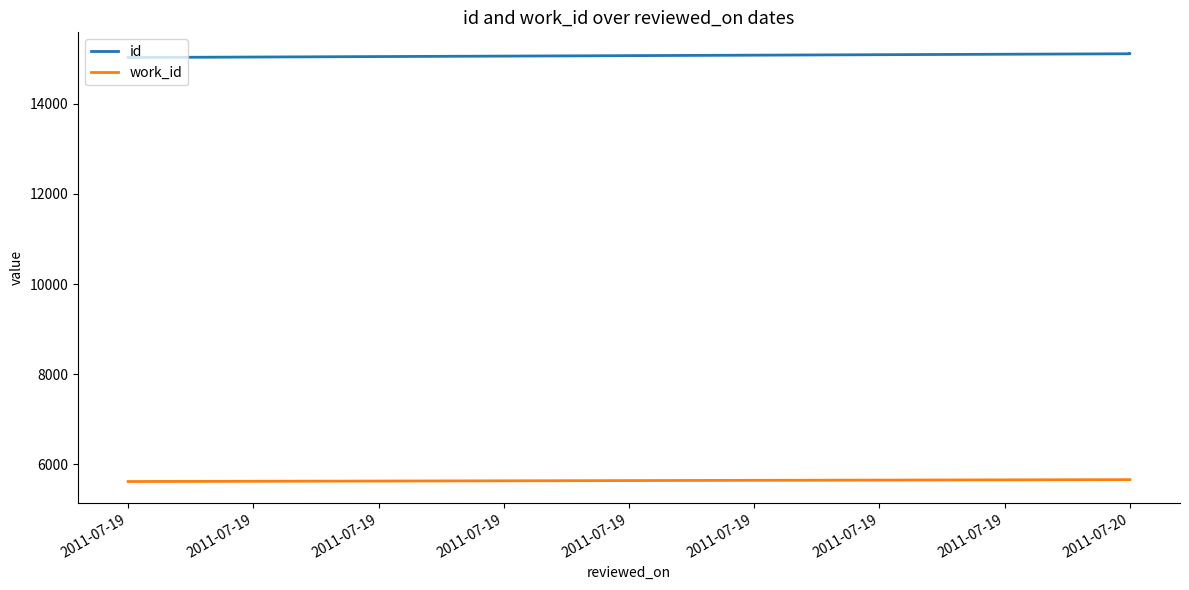

What is the difference between the id values at 2011-07-19 and 2011-07-20?

83